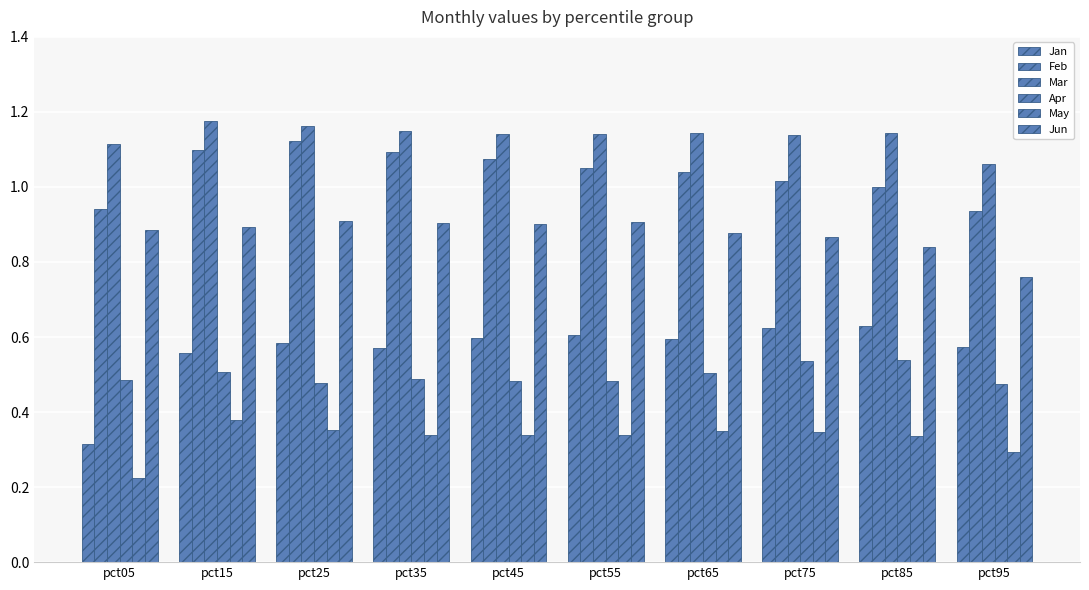

Which series has the widest spread of values?

Jan